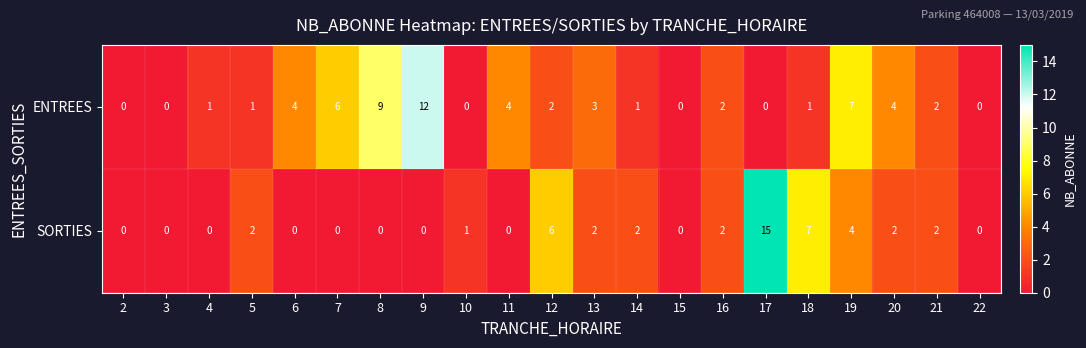

Rank the series by their average value, from lowest to highest.

SORTIES, ENTREES